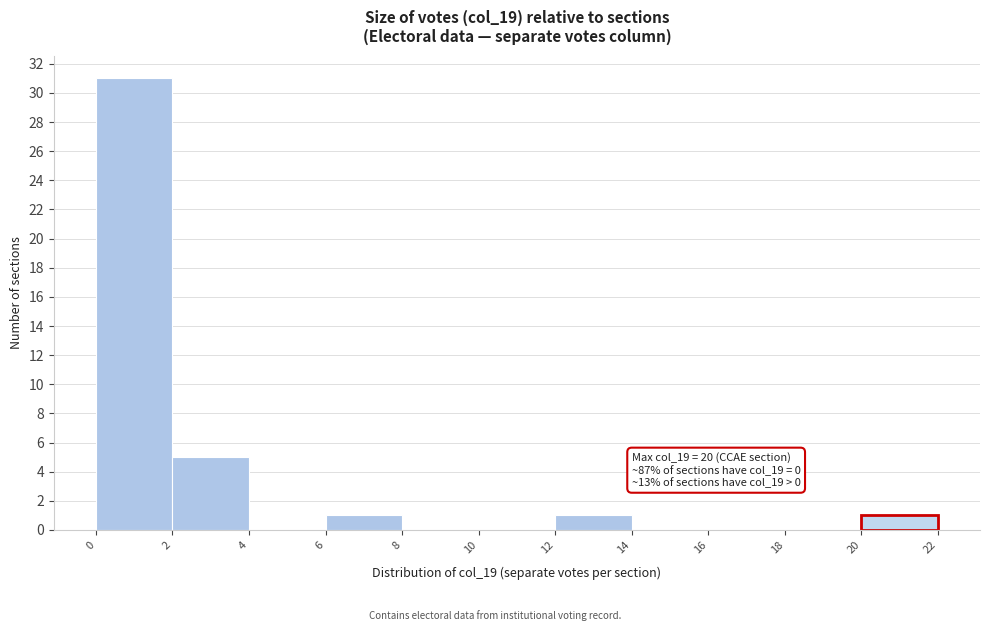

Which range on the x-axis has the tallest bar?

0 to 2